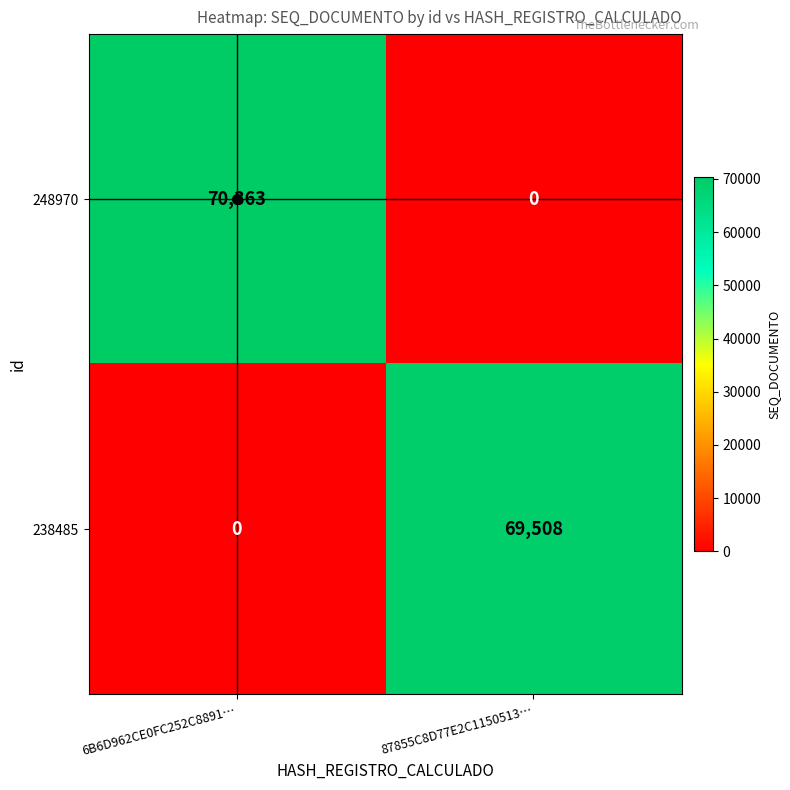

At which category is the sum across all series the highest?

6B6D962CE0FC252C8891…